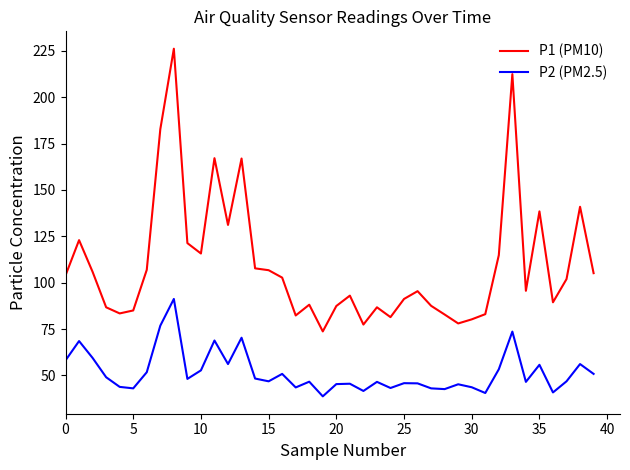

What is the maximum value shown in the chart?

226.1